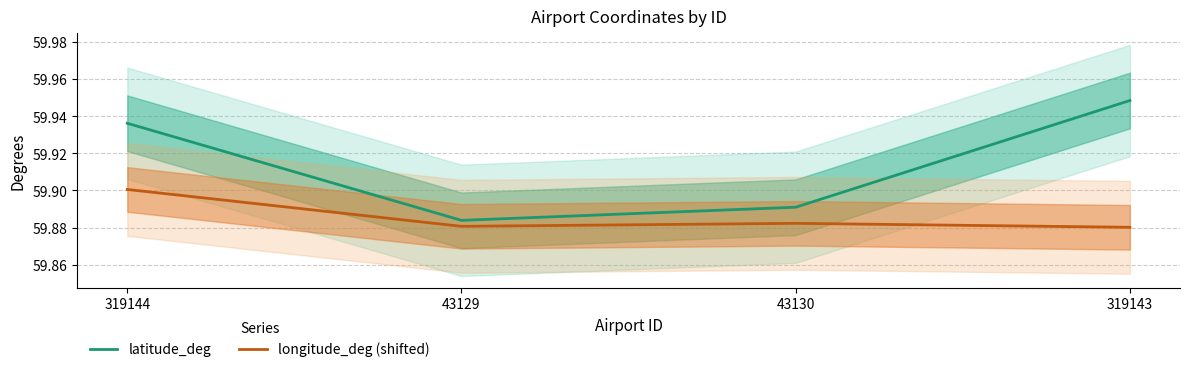

Reading left to right, list all the values displayed in this chart.

latitude_deg: 319144=59.9	43129=59.9	43130=59.9	319143=59.9
longitude_deg (shifted): 319144=59.9	43129=59.9	43130=59.9	319143=59.9